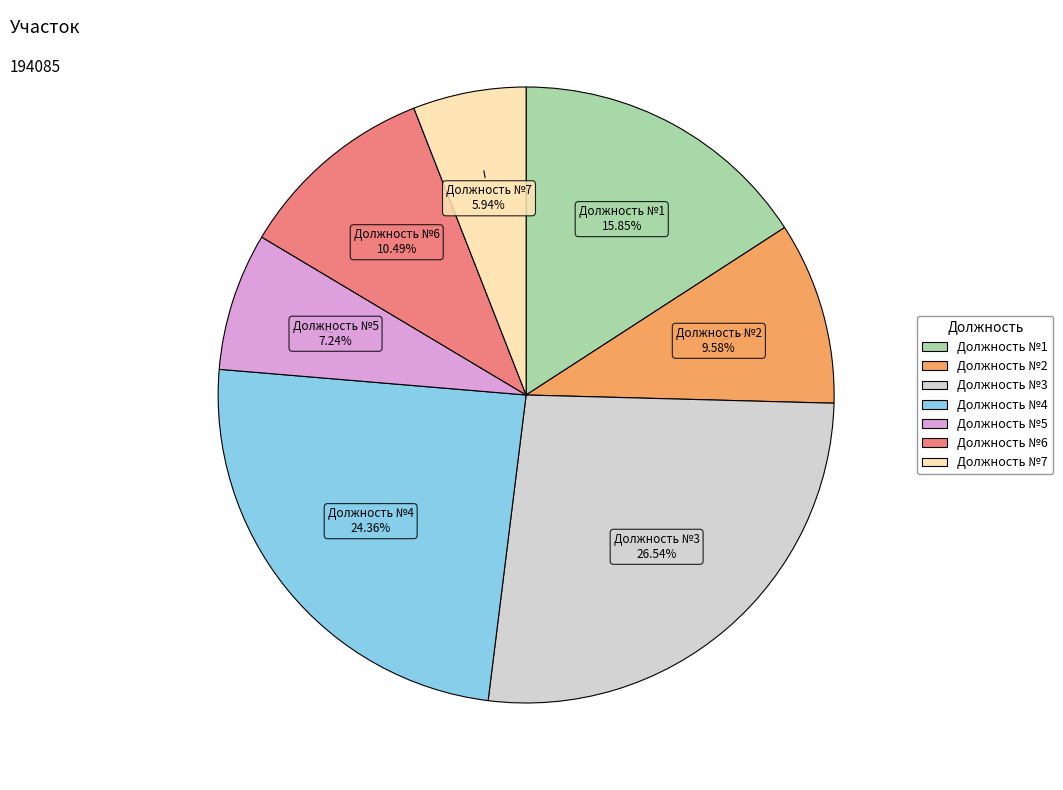

Is Должность №5 the majority of the pie?

No